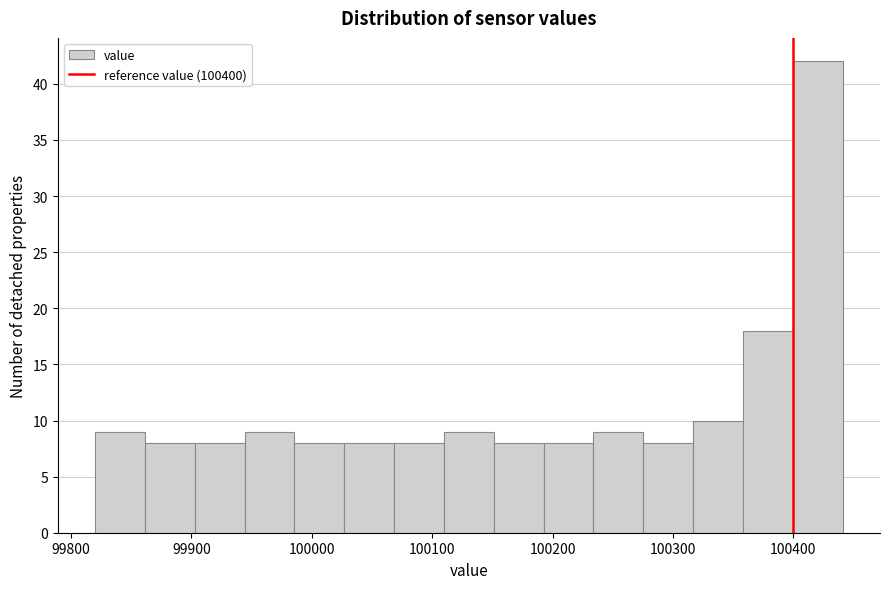

Reading left to right, transcribe this chart: for each bar, give the range it covers on the x-axis and its height. Neither the bar edges nor the heights are printed on the chart, so give them approximately, as read against the axes.

99820 to 99860: 9
99860 to 99900: 8
99900 to 99940: 8
99940 to 99990: 9
99990 to 100030: 8
100030 to 100070: 8
100070 to 100110: 8
100110 to 100150: 9
100150 to 100190: 8
100190 to 100230: 8
100230 to 100280: 9
100280 to 100320: 8
100320 to 100360: 10
100360 to 100400: 18
100400 to 100440: 42